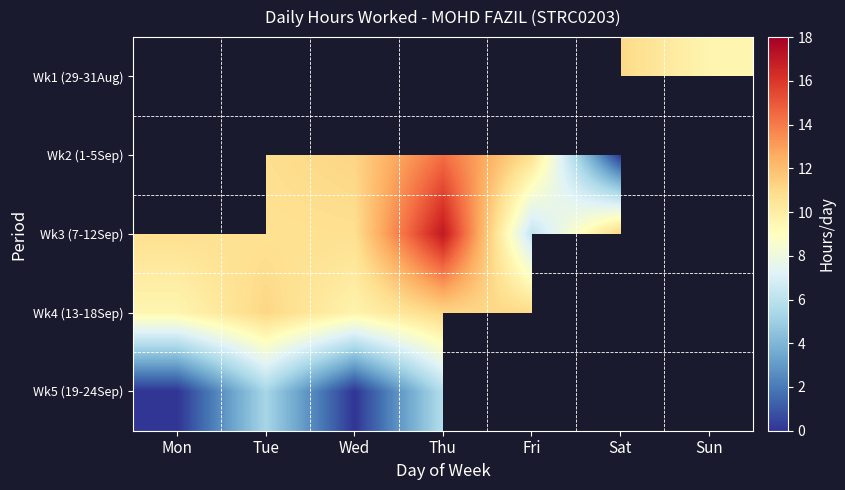

The value of Wk2 (1-5Sep) at Wed is 11.2. True or false?

True